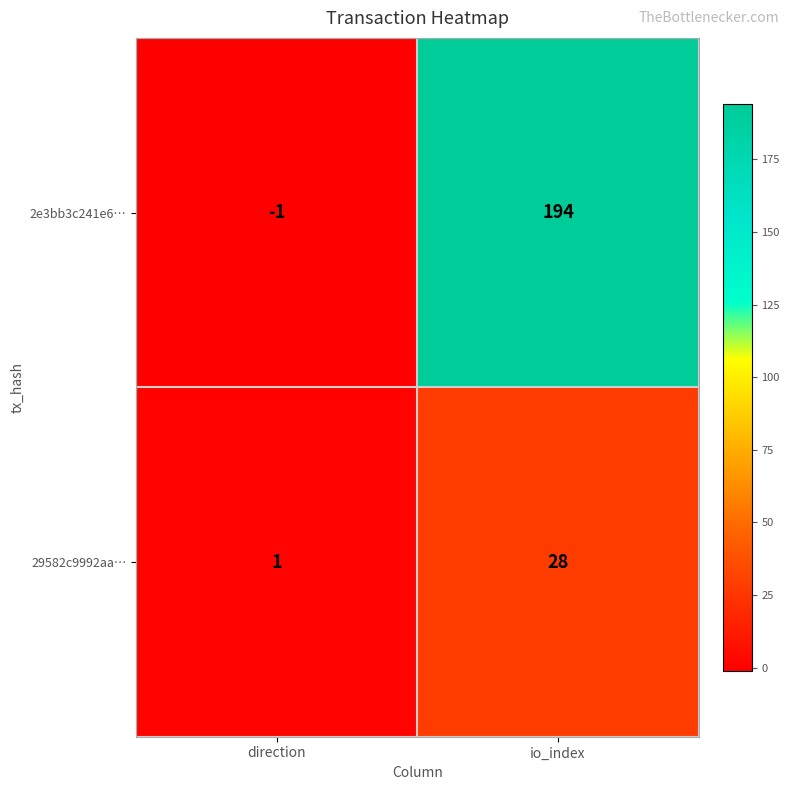

At which category is the sum across all series the highest?

io_index